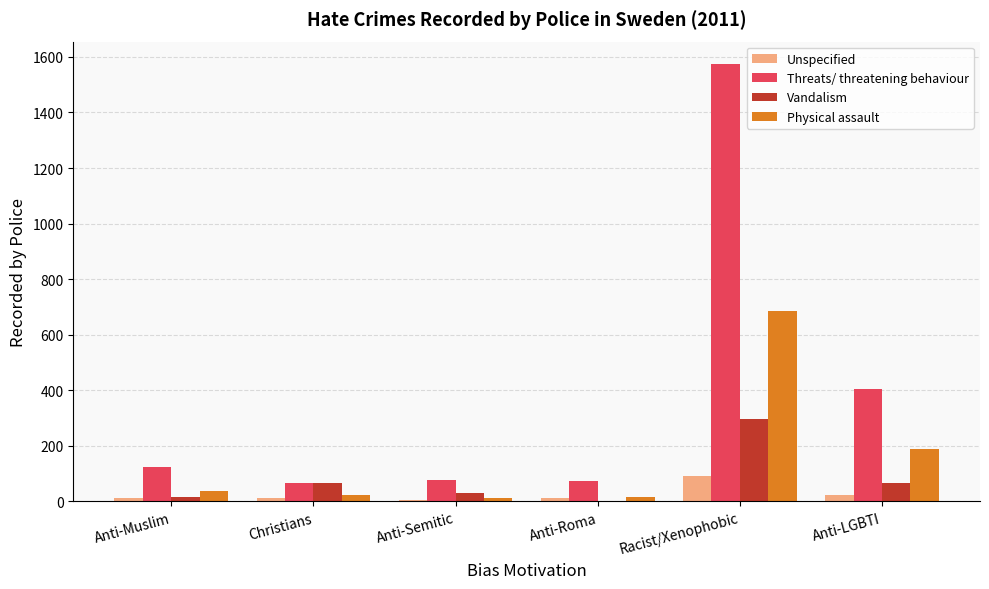

What is the maximum value for Physical assault?

686